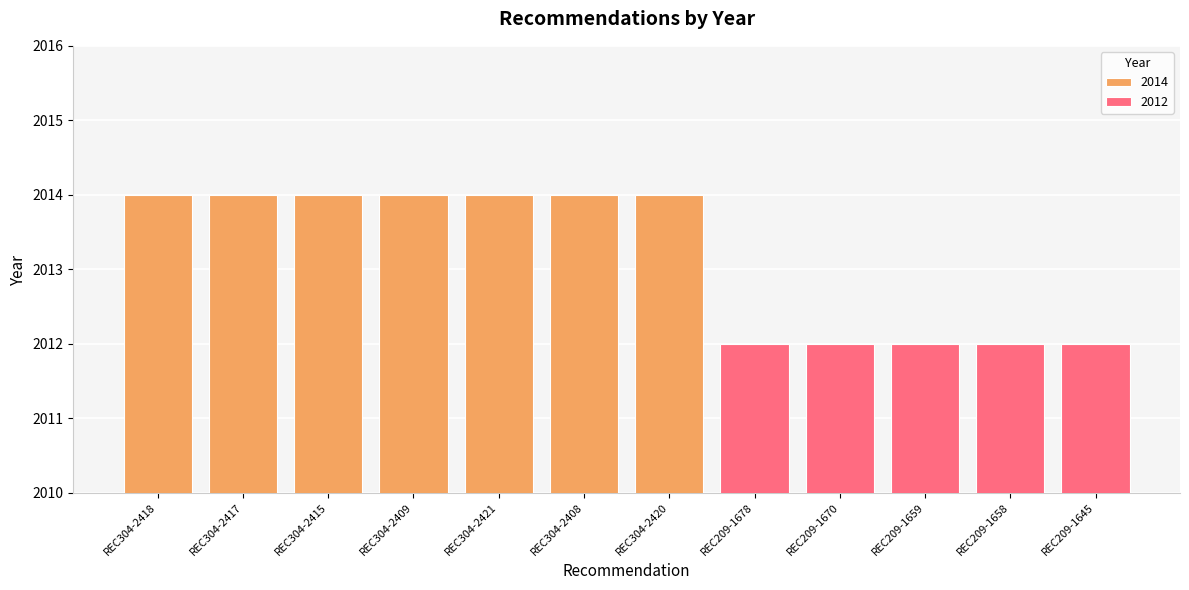

What is the change in value from REC304-2408 to REC209-1670?

-2